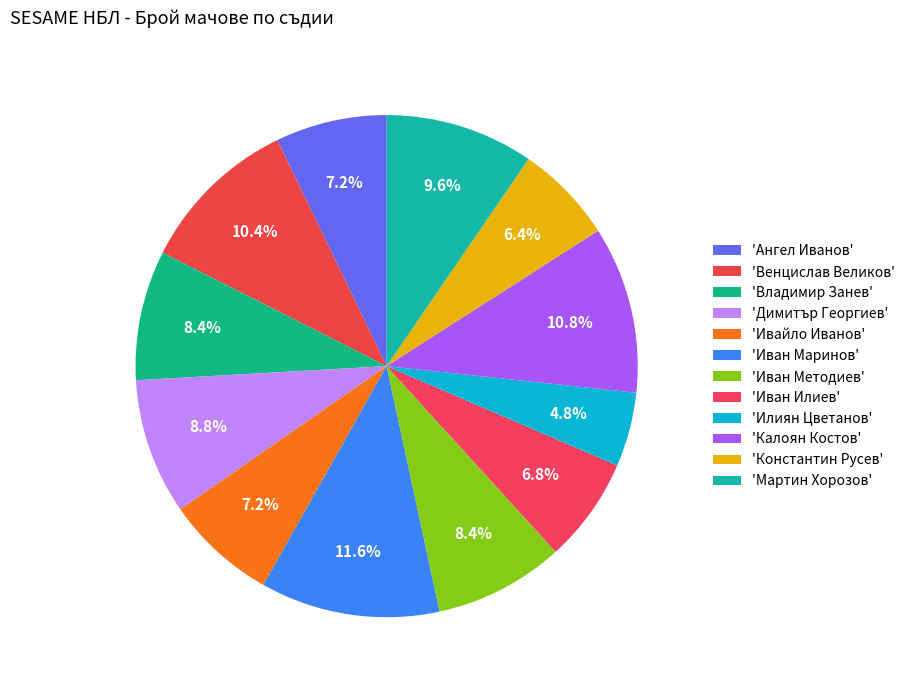

How many slices are in this pie chart?

12